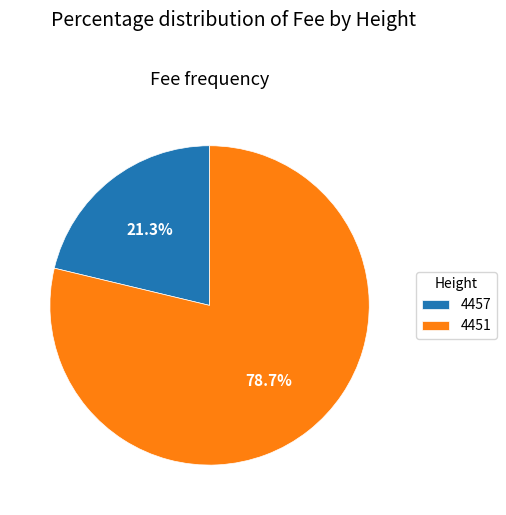

Rank the categories by value from highest to lowest.

4451, 4457